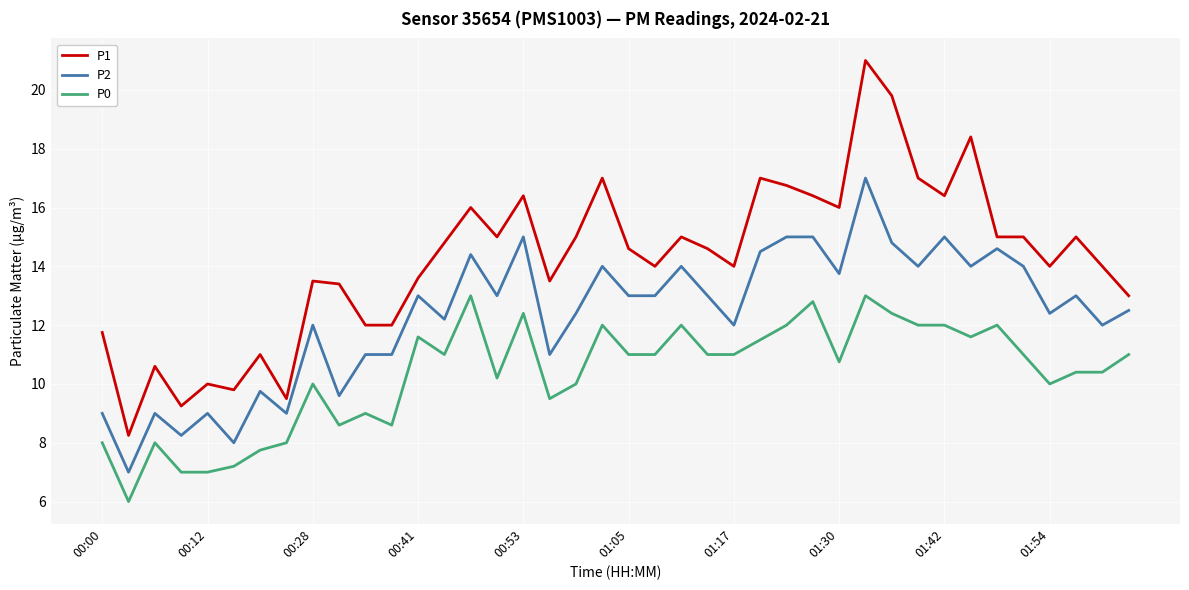

Rank the series by their average value, from lowest to highest.

P0, P2, P1